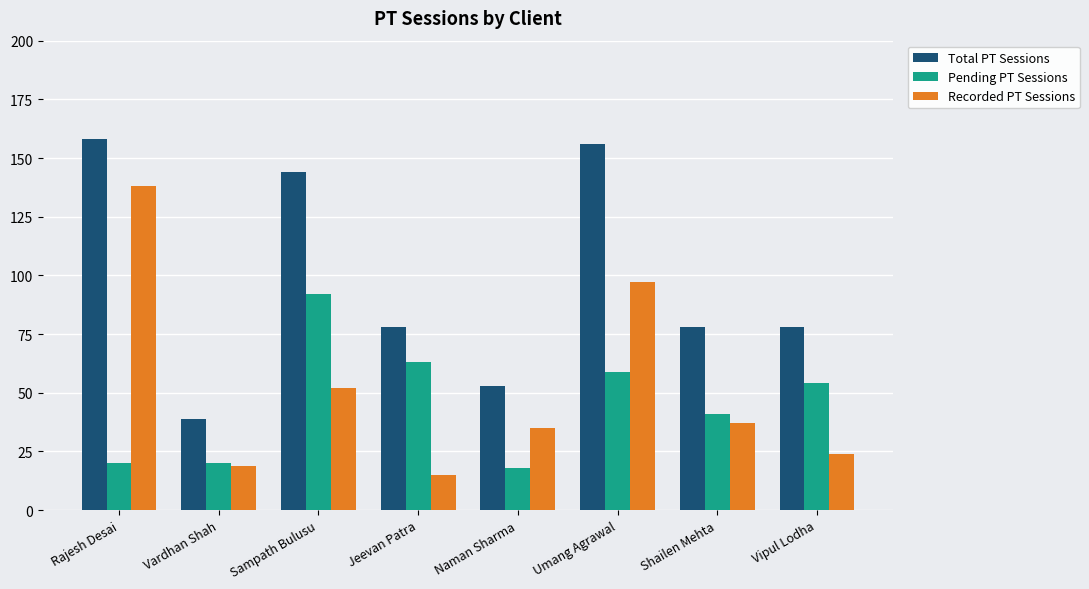

Is it true that Total PT Sessions equals 53 at Umang Agrawal?

False